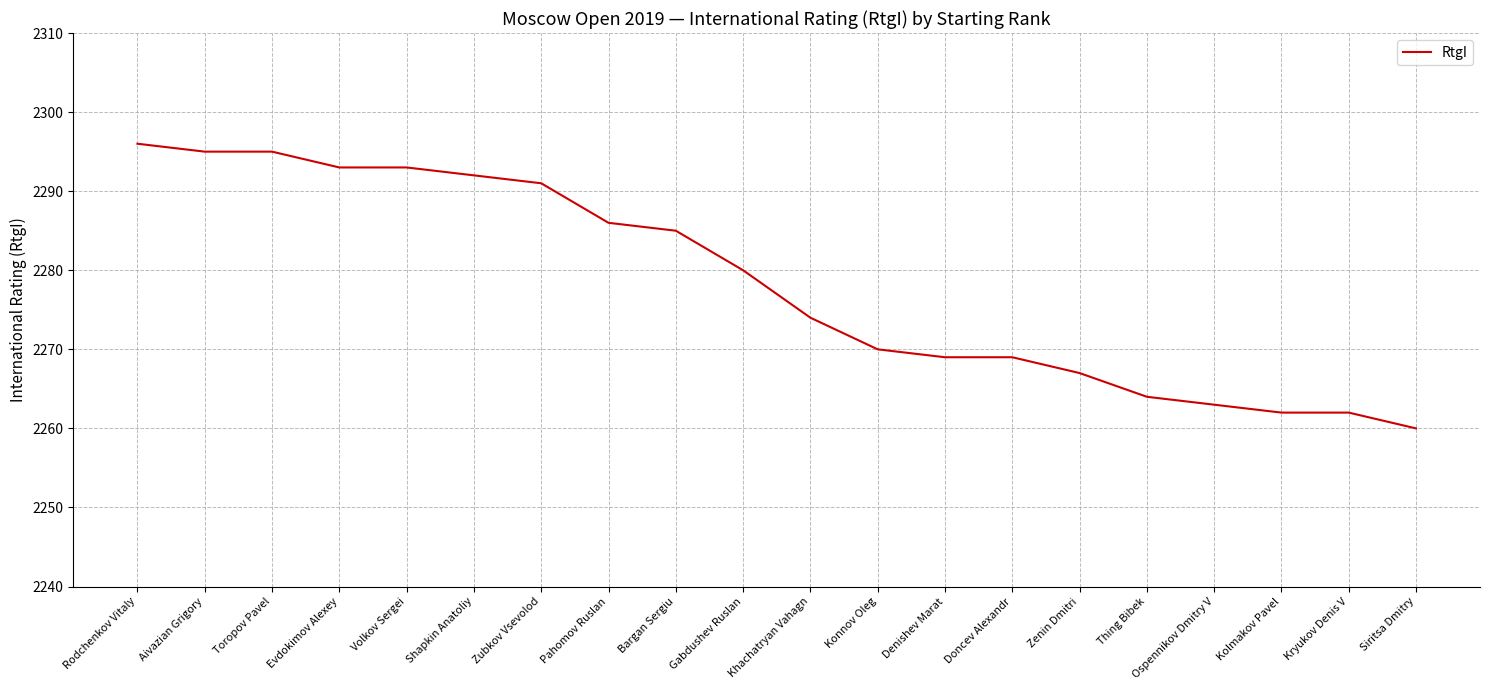

Does the chart display data point markers on the line(s)?

No